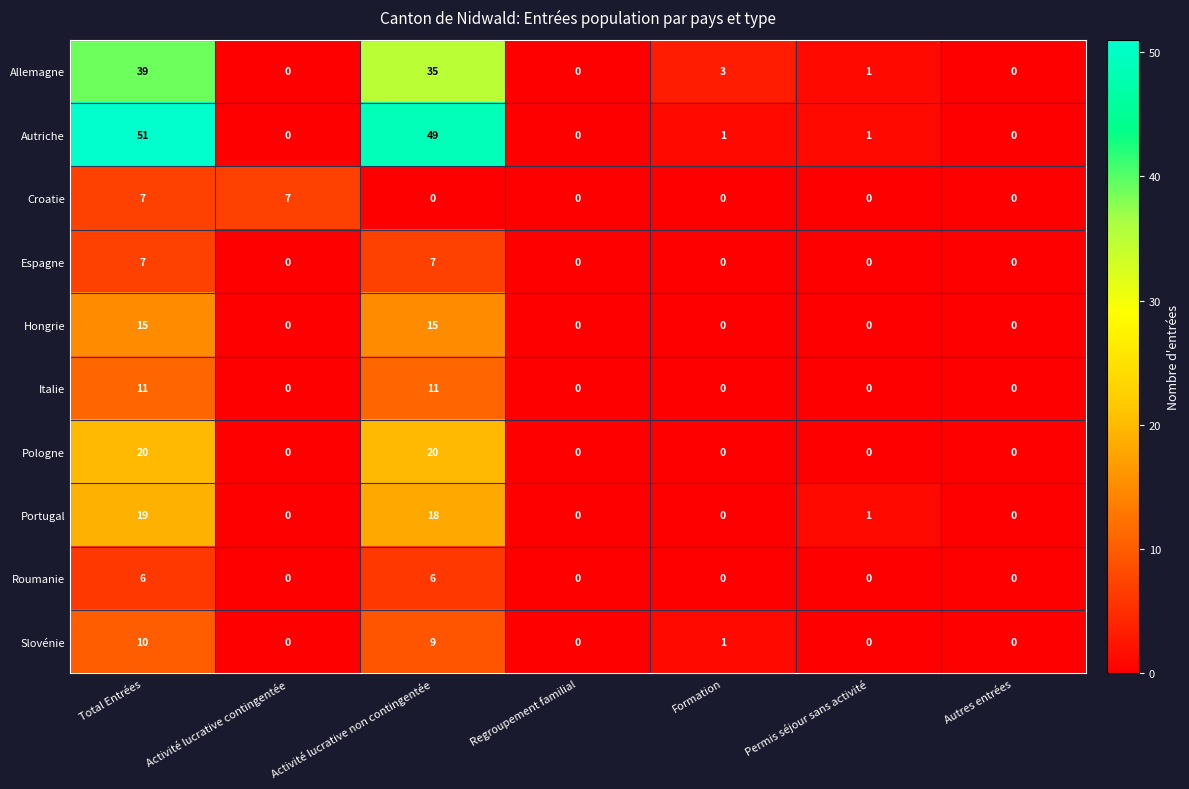

What is the average value of the Slovénie series?

3